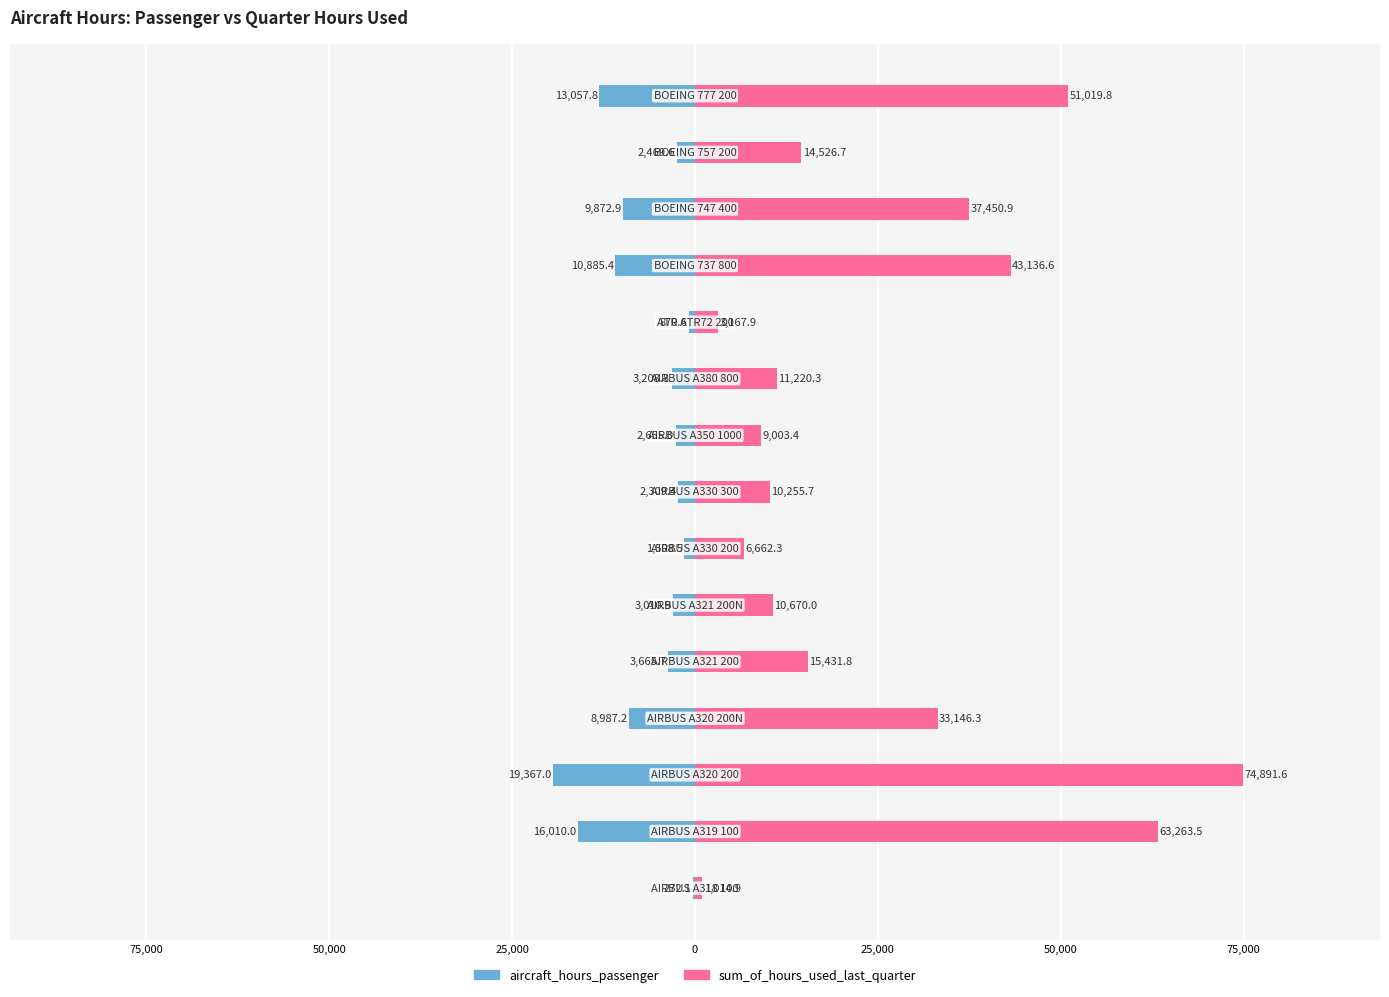

At how many categories does at least one series exceed 27188?

6